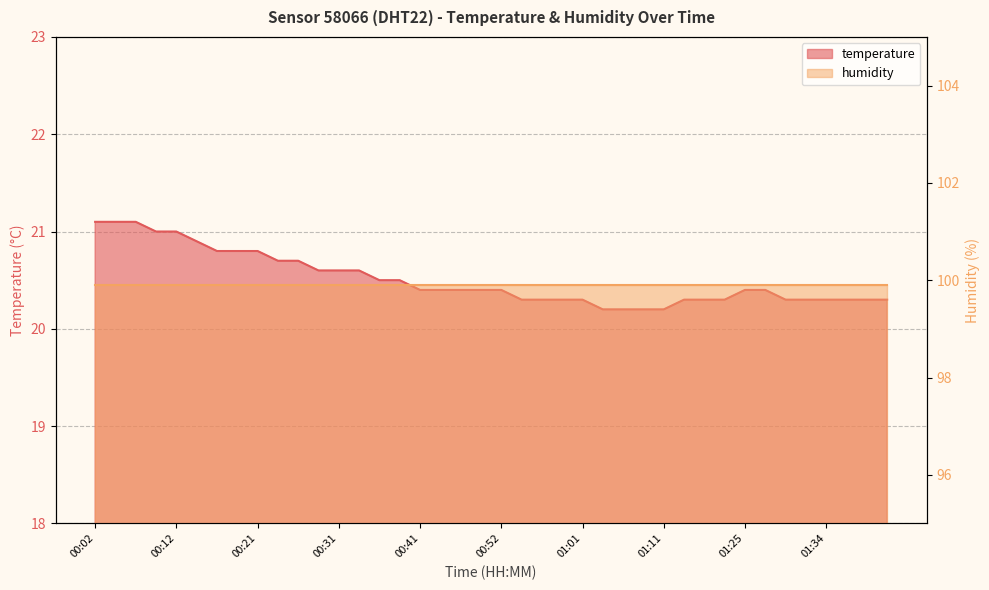

At which label is the value closest to 20?

01:04